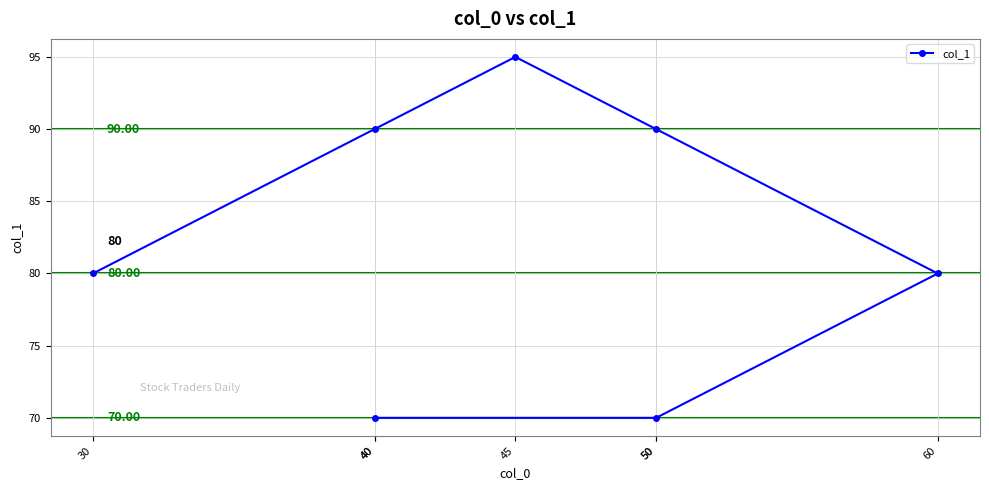

Count the number of categories in the chart.

7